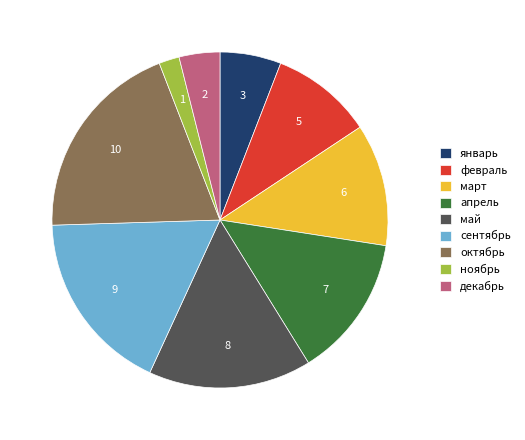

Is it true that декабрь is 4% of the pie?

True